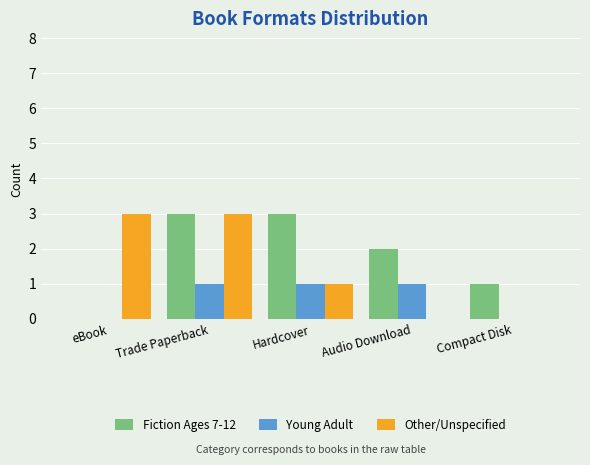

What is the total value across all series at Audio Download?

3